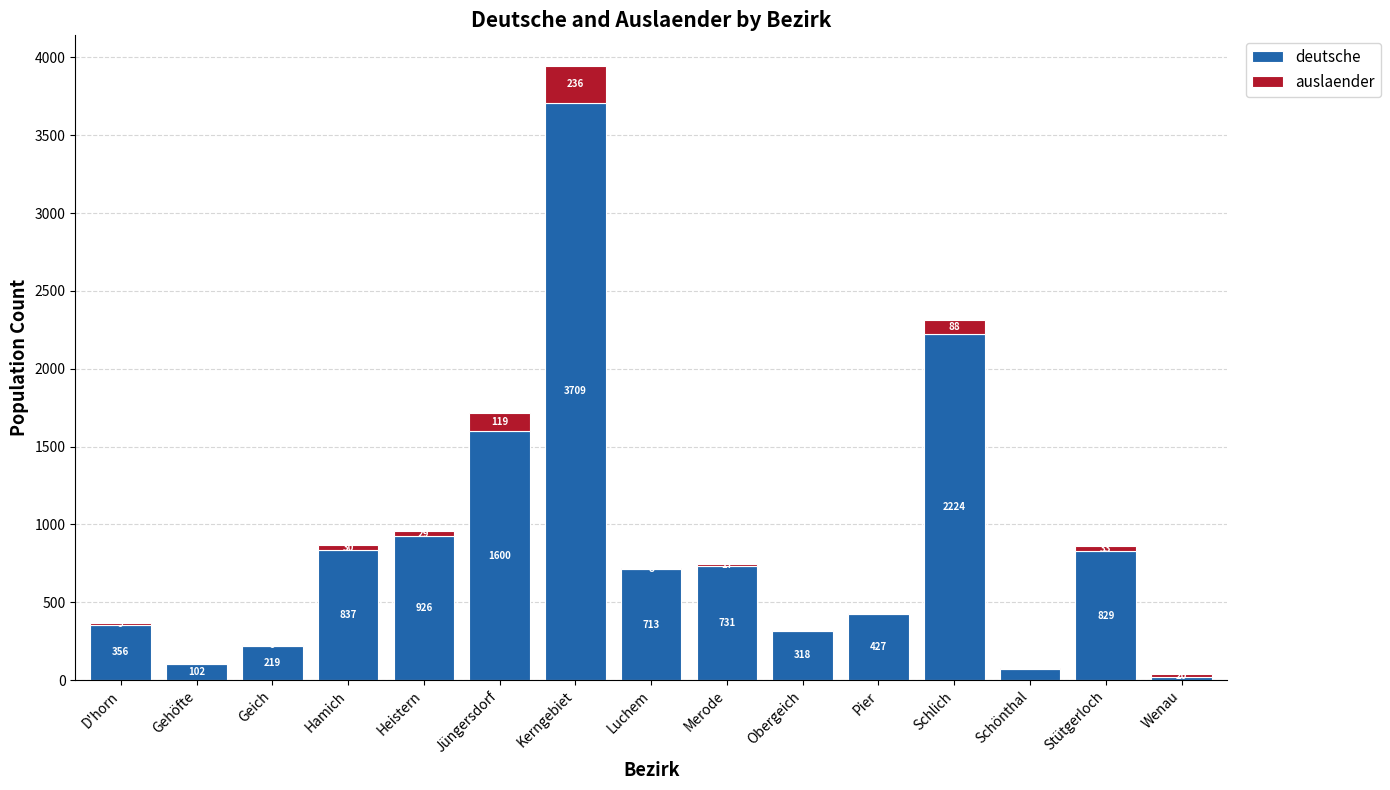

What are all the series names shown in the legend?

deutsche, auslaender